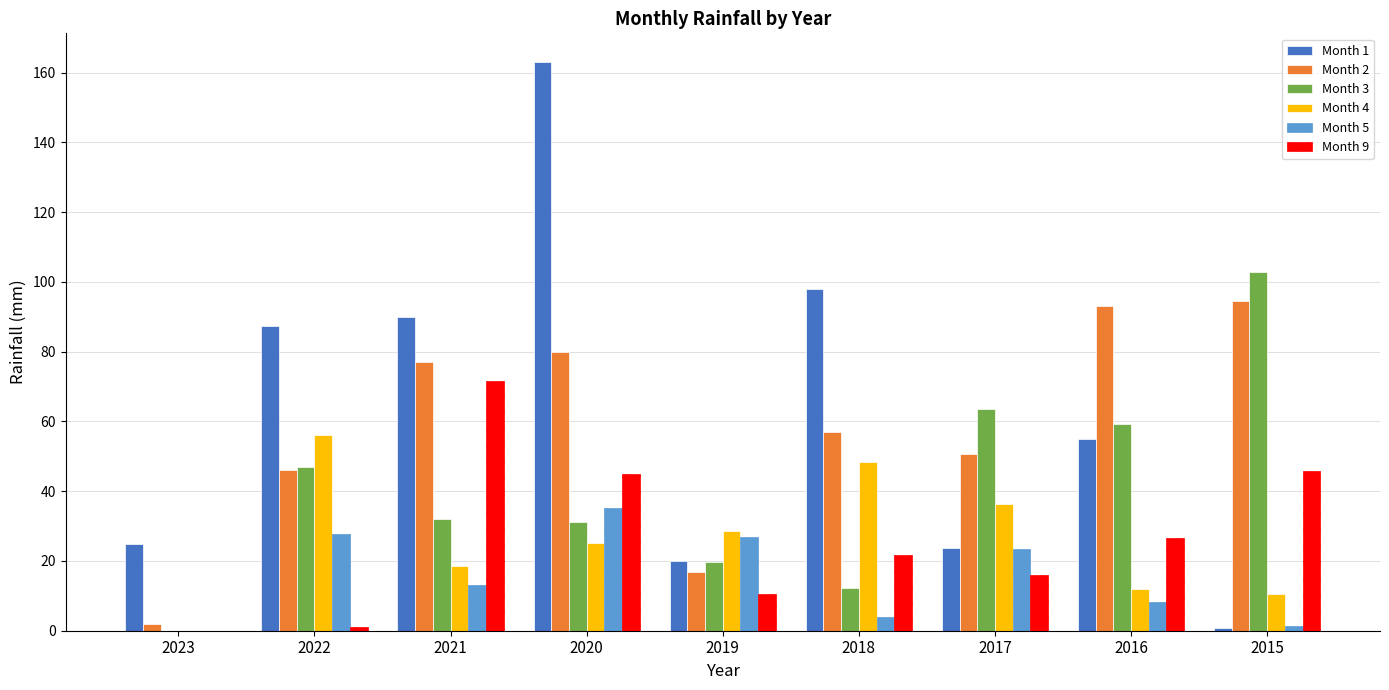

How many values in Month 3 are above zero?

8